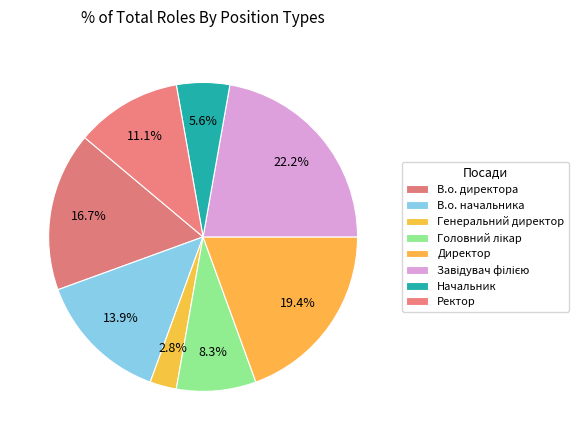

To the nearest percent, what portion does Генеральний директор represent?

3%